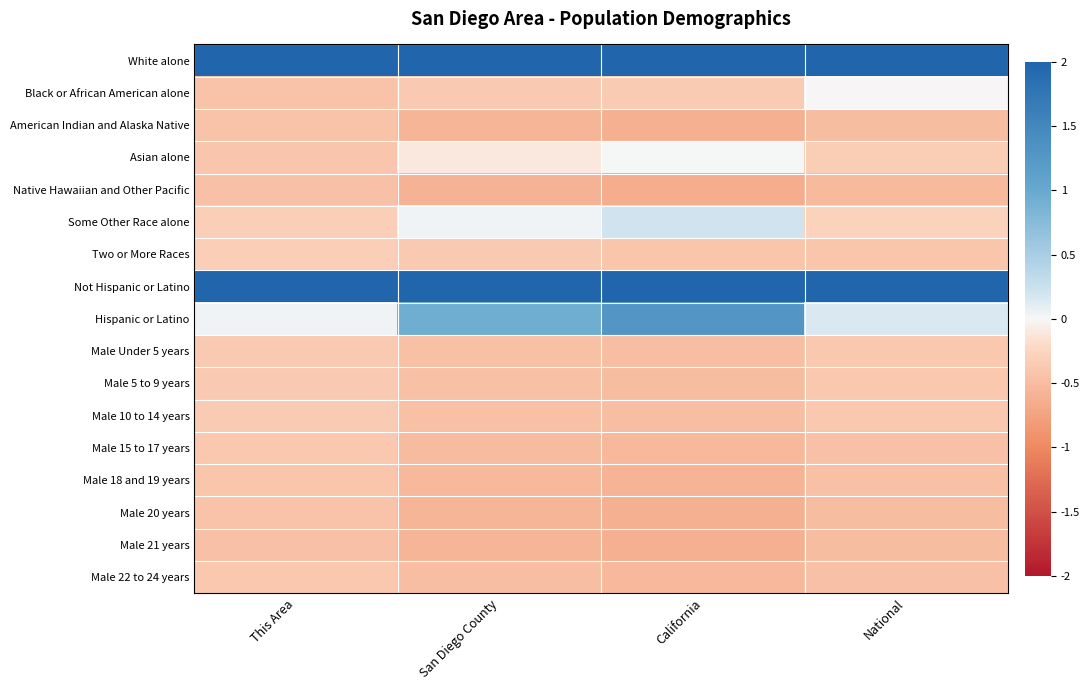

At California, list the series in order from largest to smallest.

White alone, Not Hispanic or Latino, Hispanic or Latino, Some Other Race alone, Asian alone, Black or African American alone, Two or More Races, Male 10 to 14 years, Male Under 5 years, Male 5 to 9 years, Male 15 to 17 years, Male 22 to 24 years, Male 18 and 19 years, American Indian and Alaska Native, Male 20 years, Male 21 years, Native Hawaiian and Other Pacific